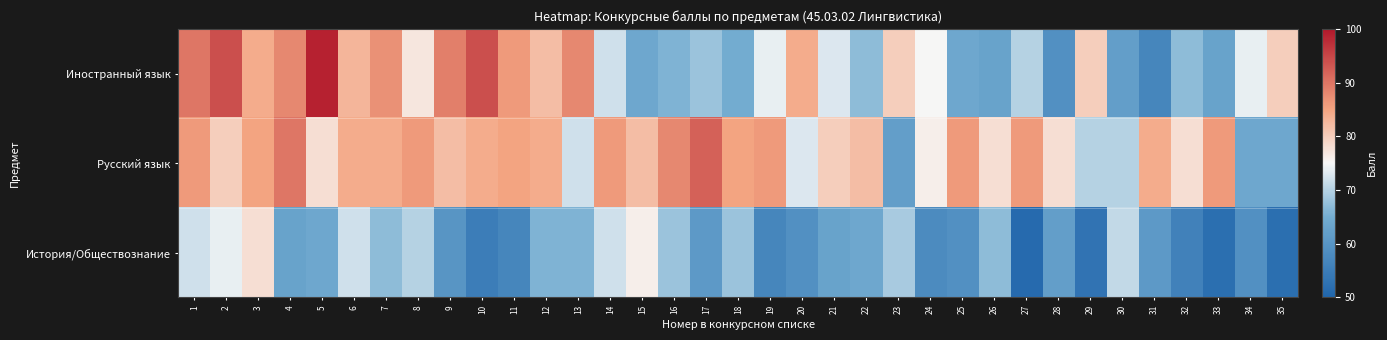

How many distinct data groups are displayed?

3